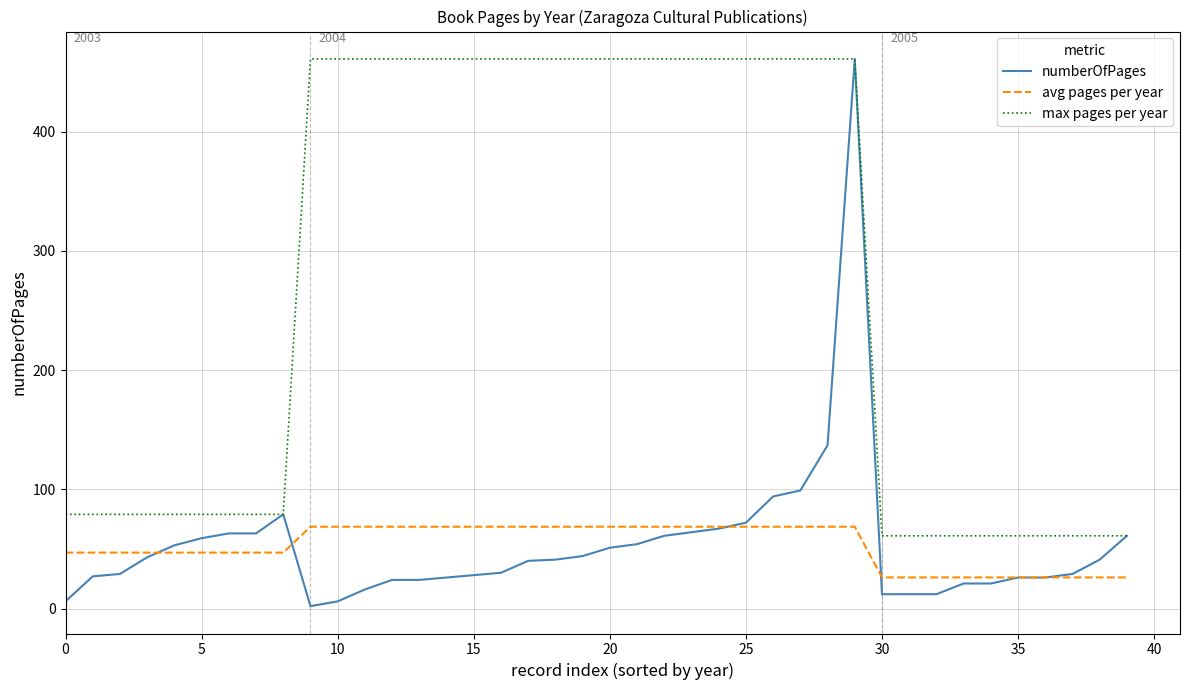

Which series has the largest range (max minus min)?

numberOfPages